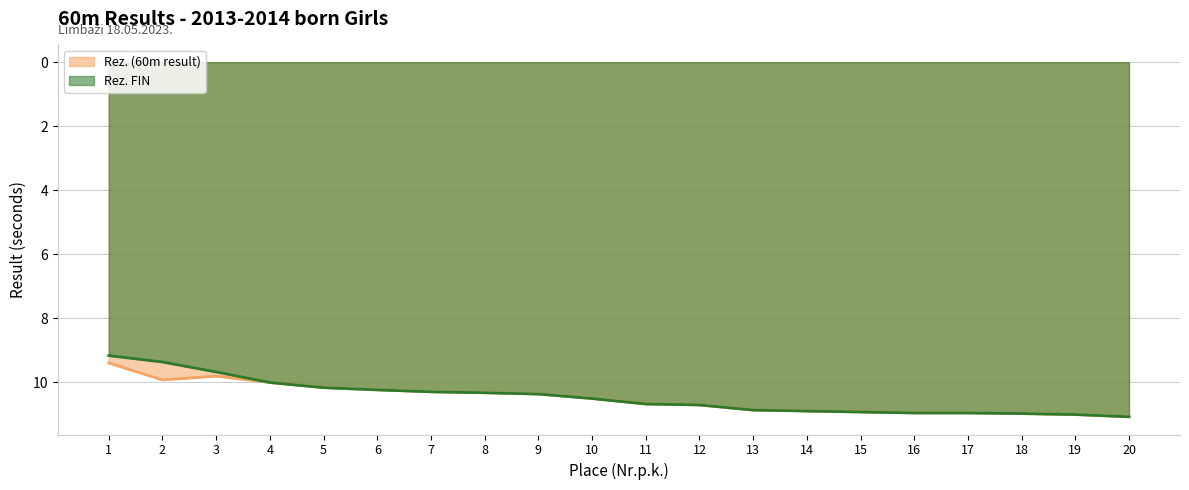

Which series has the largest total across all categories?

Rez. (60m result)